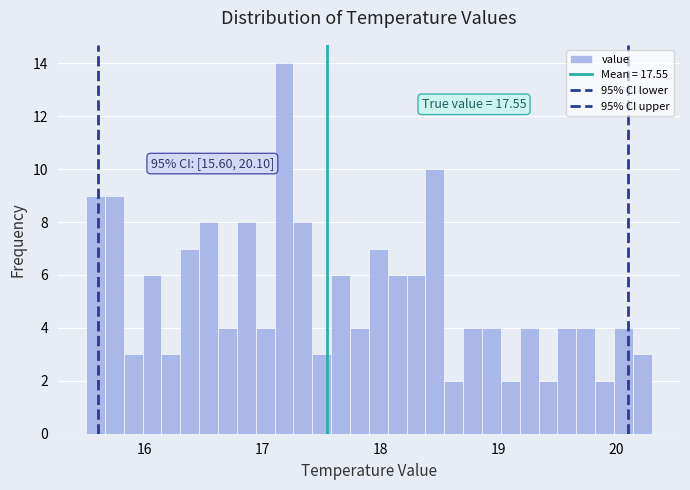

Read against the x-axis, roughly where is the centre of the tallest bar?

17.2